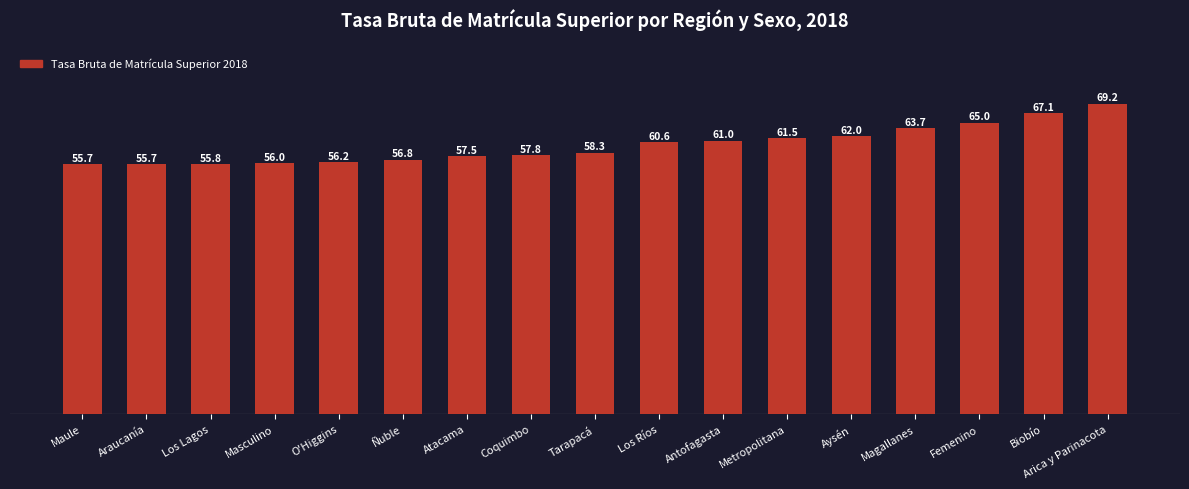

What is the maximum value shown in the chart?

69.2